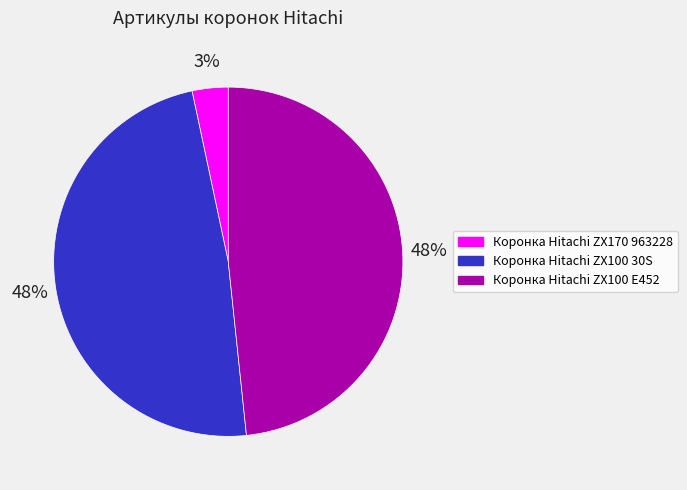

To the nearest percent, what is the average slice percentage?

33%